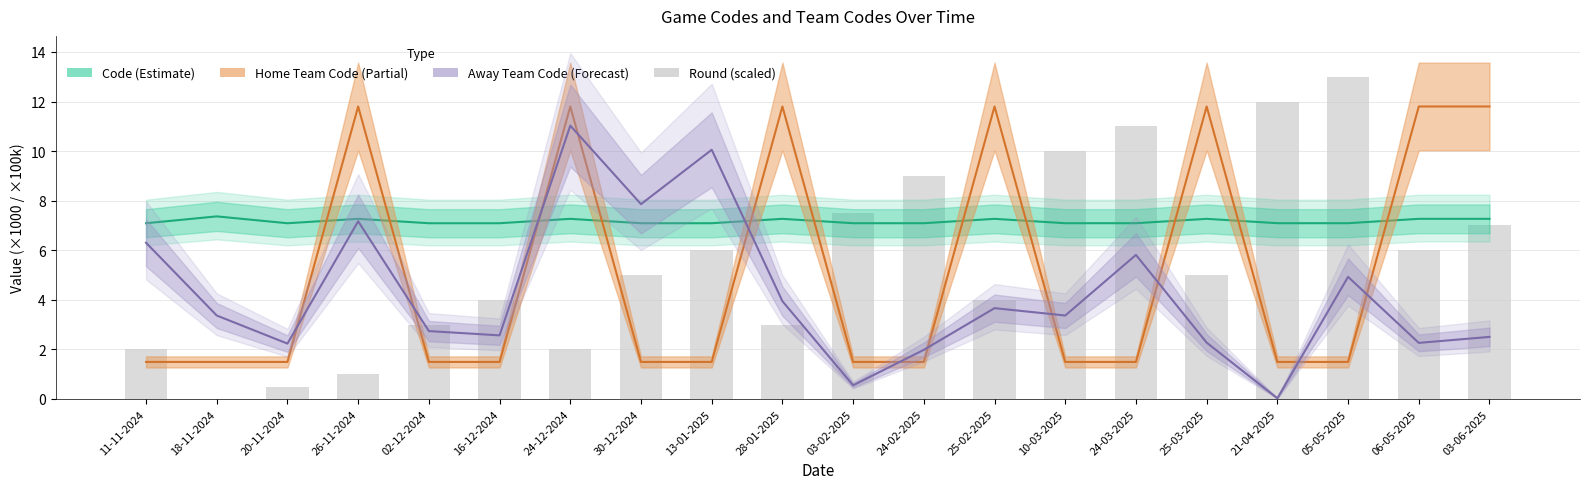

What are all the series names shown in the legend?

Code (Estimate), Home Team Code (Partial), Away Team Code (Forecast), Round (scaled)